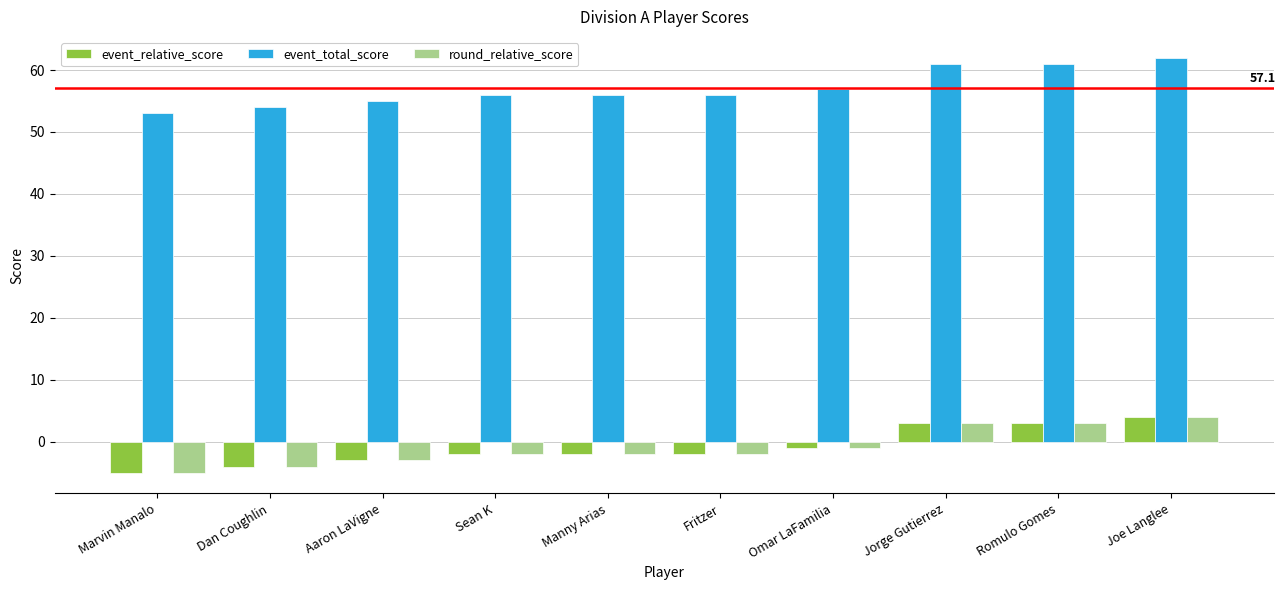

What is the value of the event_total_score bar at the 9th from the left?

61